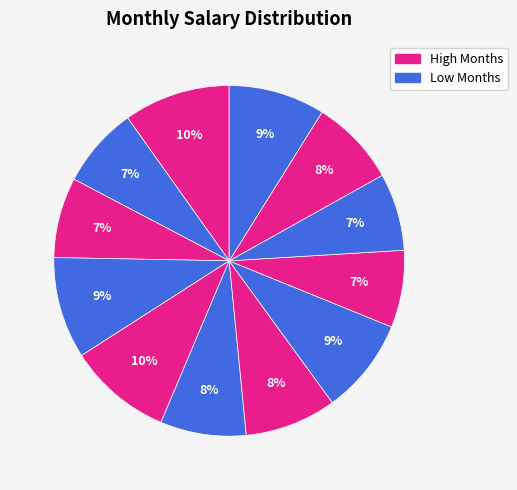

Count the number of slices in the pie.

12